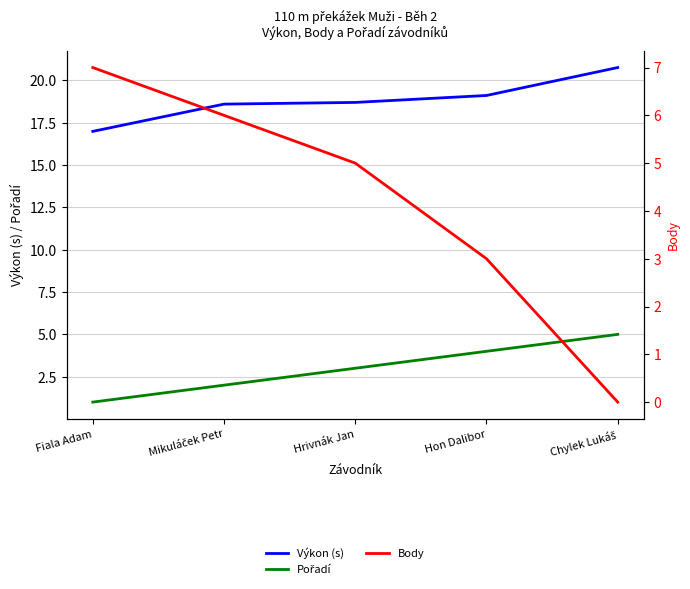

How many values in the Body series are below 5?

2